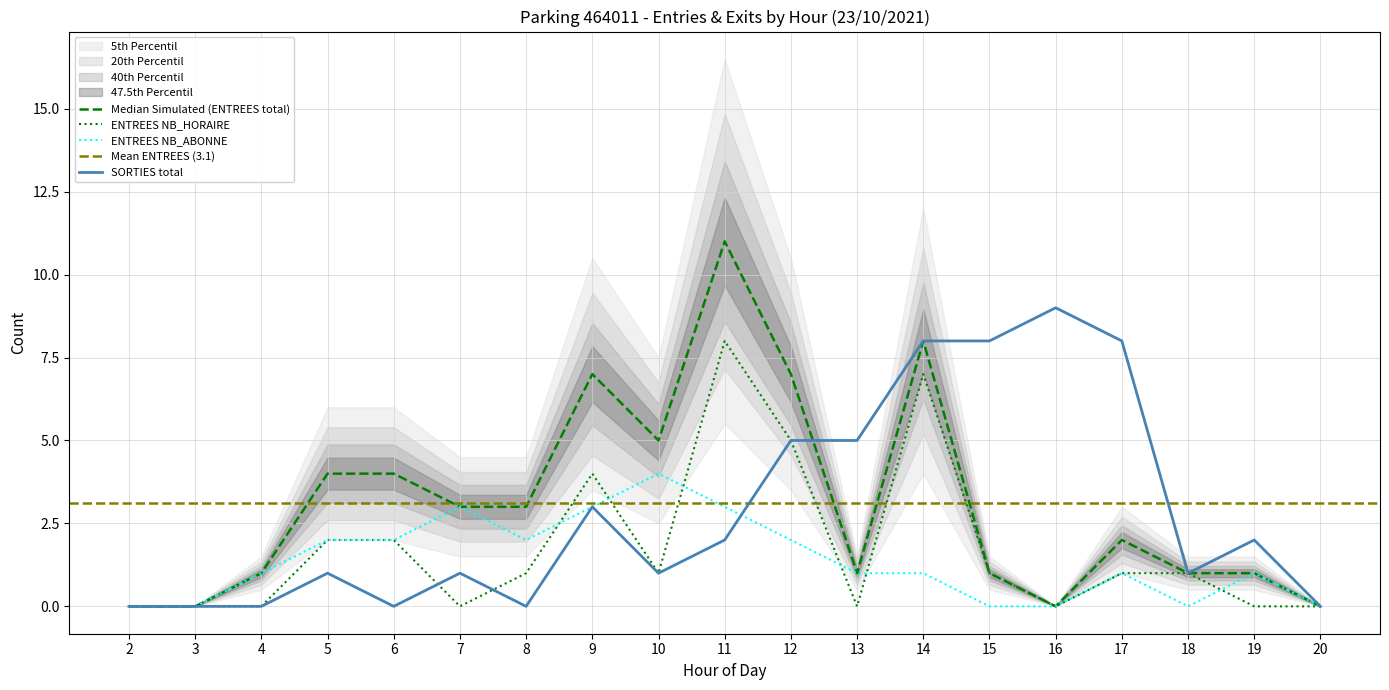

What is the difference between the maximum and minimum values in the ENTREES_NB_ABONNE series?

4